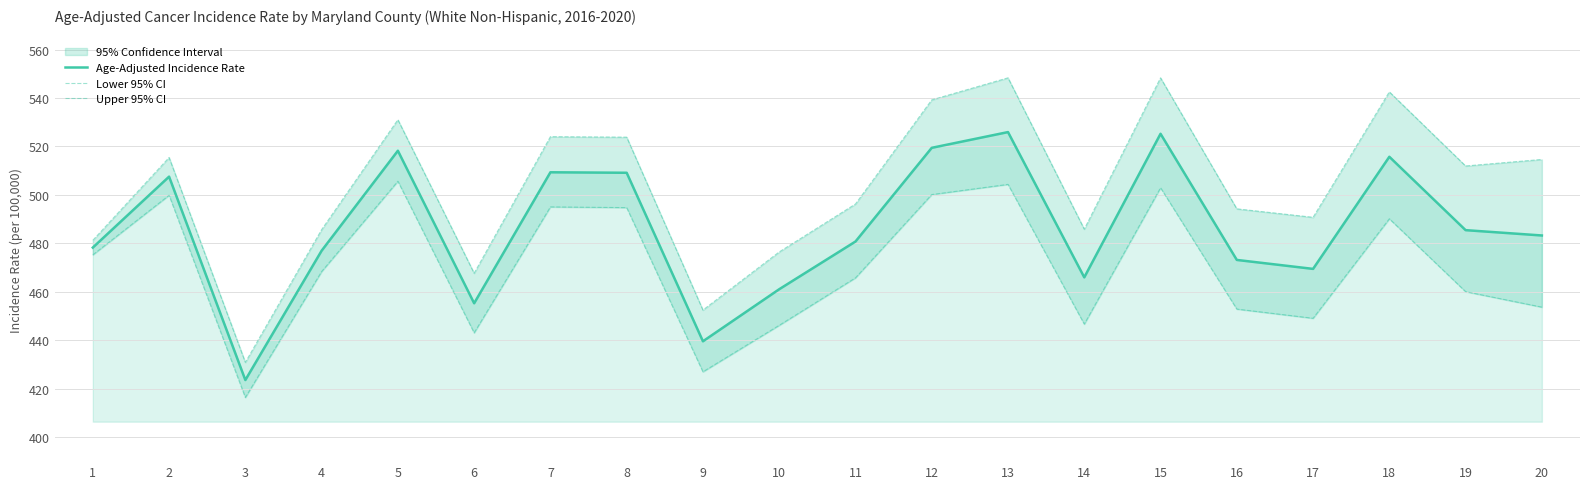

At which category does Lower 95% CI reach its first local valley?

3